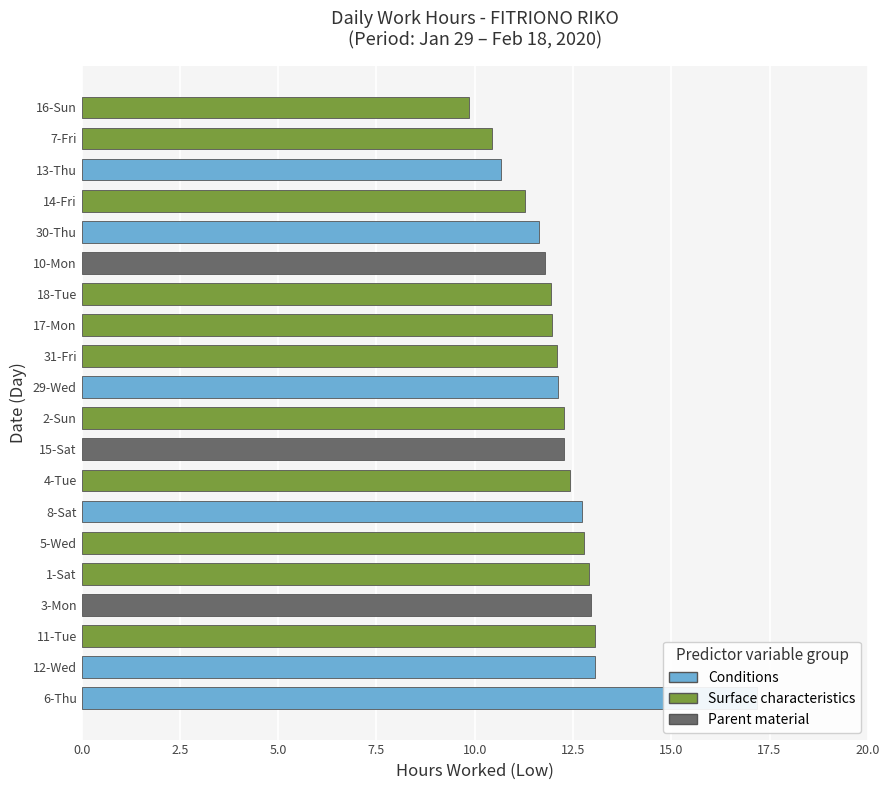

Approximately how many times larger is the value at 1-Sat compared to 17-Mon?

1.1